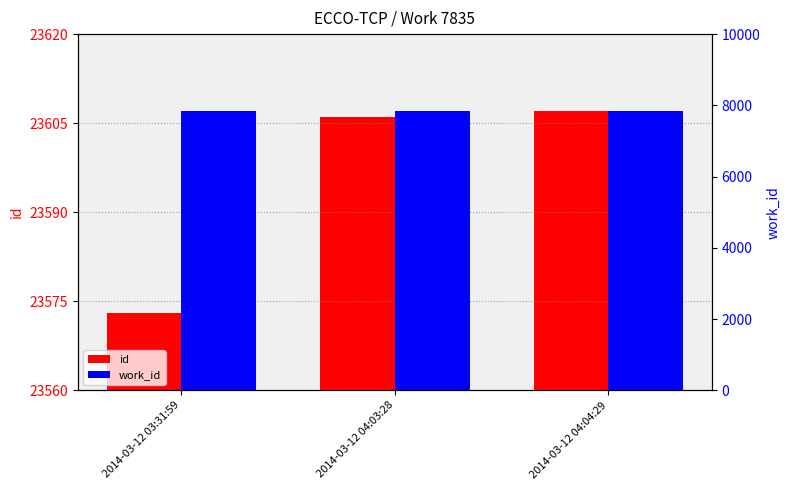

Which series changed the most between 2014-03-12 03:31:59 and 2014-03-12 04:03:28?

id